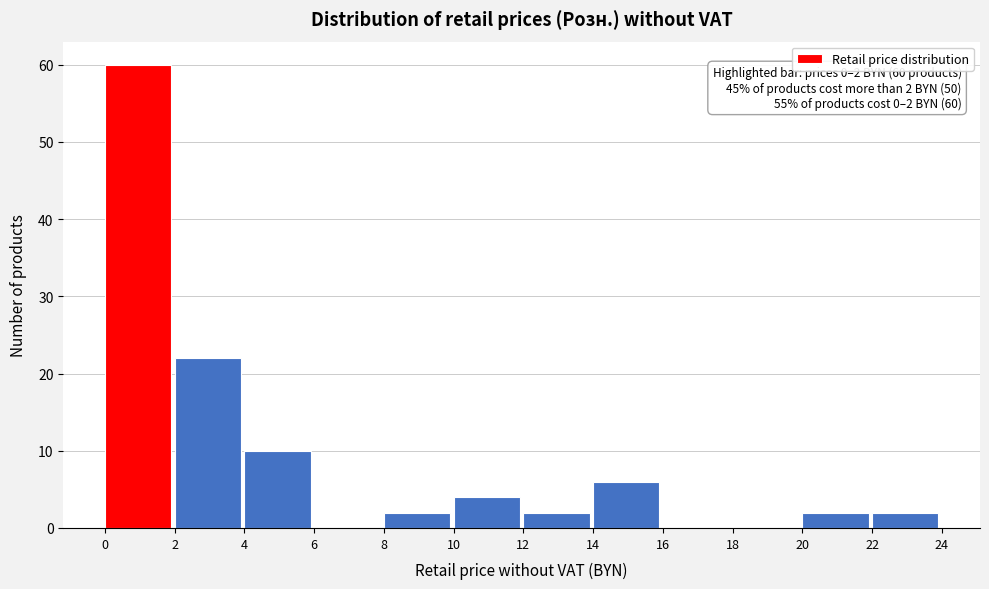

Which range on the x-axis has the tallest bar?

0 to 2